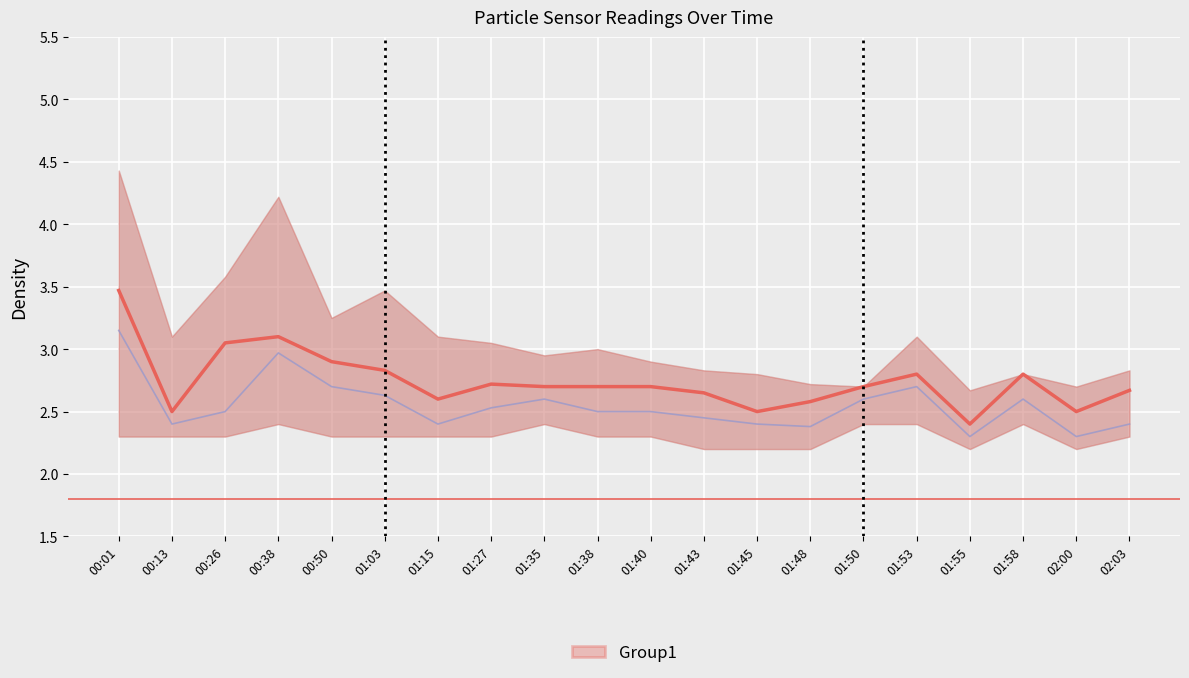

Count the number of categories in the chart.

20